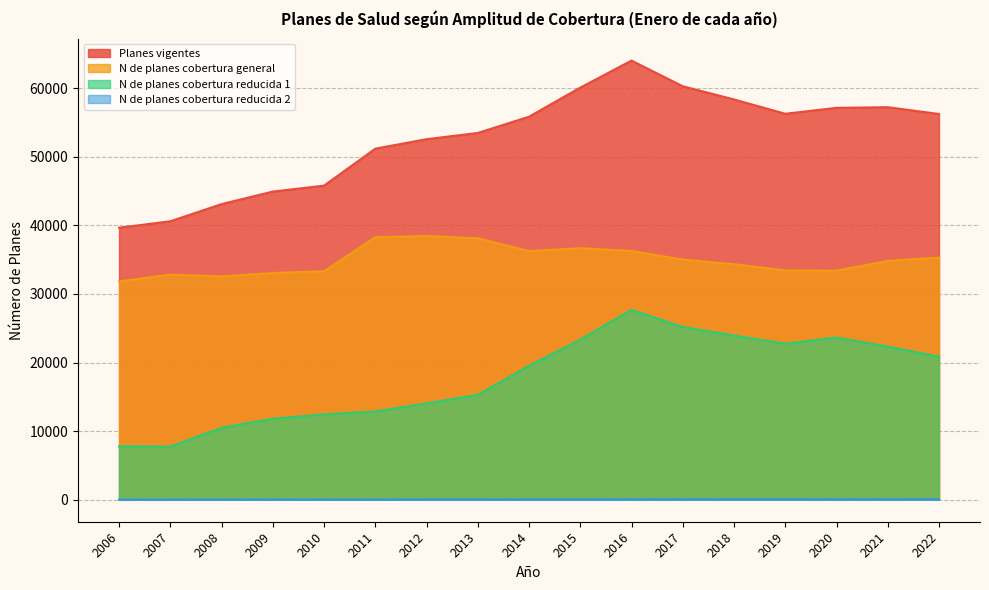

Is the value of N de planes cobertura reducida 1 at 2018 greater than the value of Planes vigentes at 2010?

No